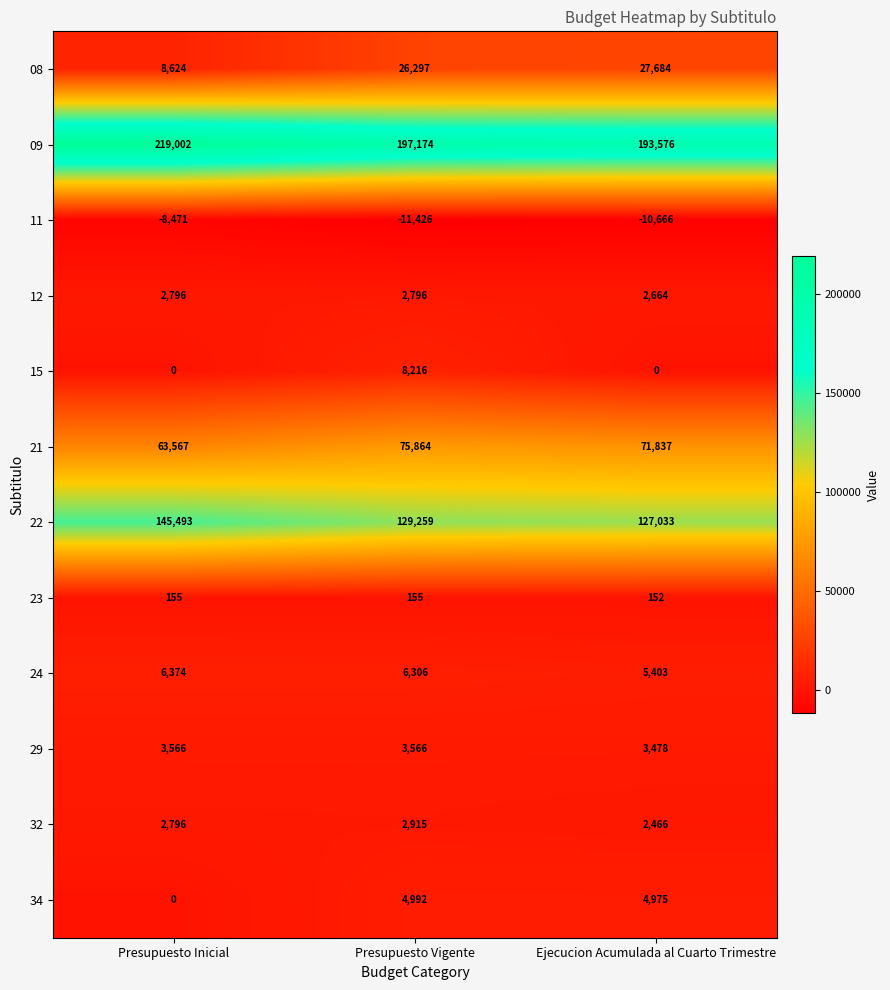

What is the total value across all series at Ejecucion Acumulada al Cuarto Trimestre?

428602